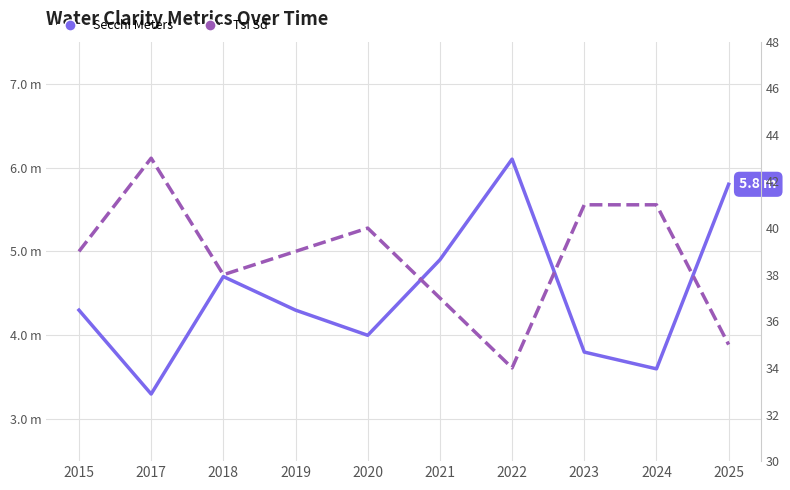

Reading right to left, extract all data points from this chart.

Secchi Meters: 2025=5.8	2024=3.6	2023=3.8	2022=6.1	2021=4.9	2020=4.0	2019=4.3	2018=4.7	2017=3.3	2015=4.3
Tsi Sd: 2025=35.0	2024=41.0	2023=41.0	2022=34.0	2021=37.0	2020=40.0	2019=39.0	2018=38.0	2017=43.0	2015=39.0